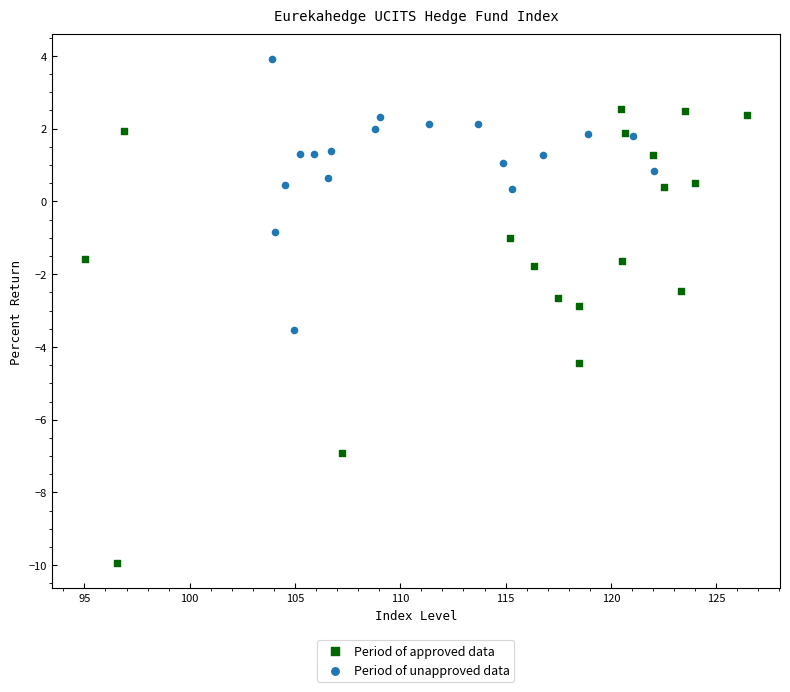

Which series reaches the maximum Y coordinate?

Period of unapproved data